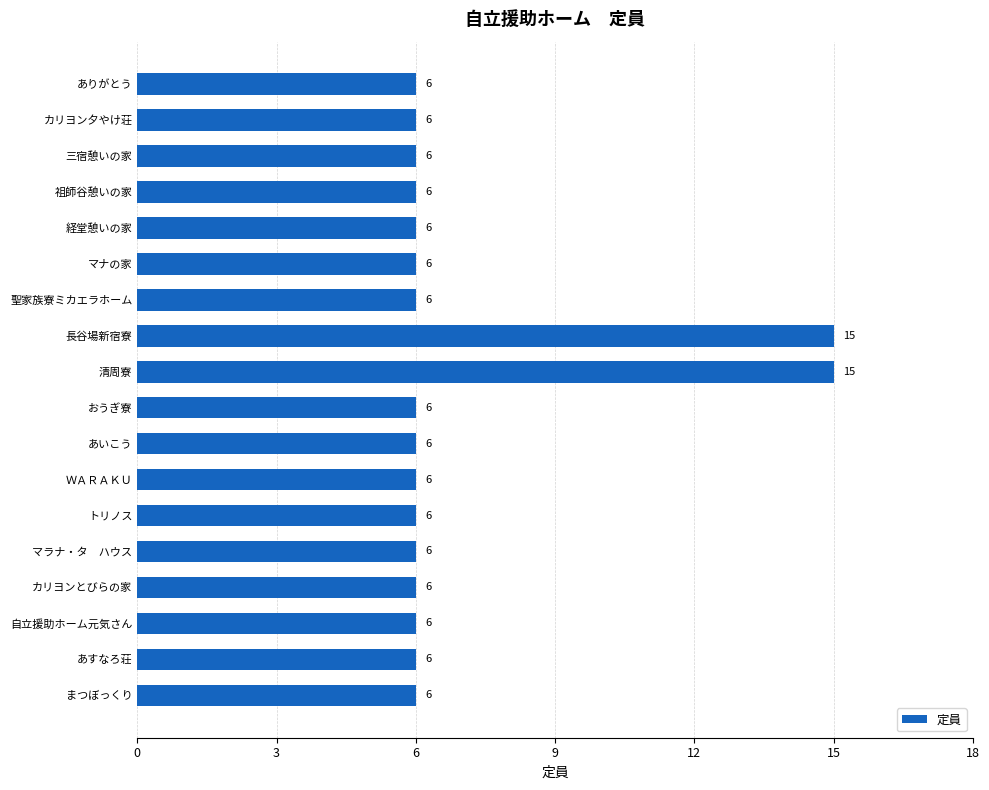

Which has a higher value, 長谷場新宿寮 or マナの家?

長谷場新宿寮